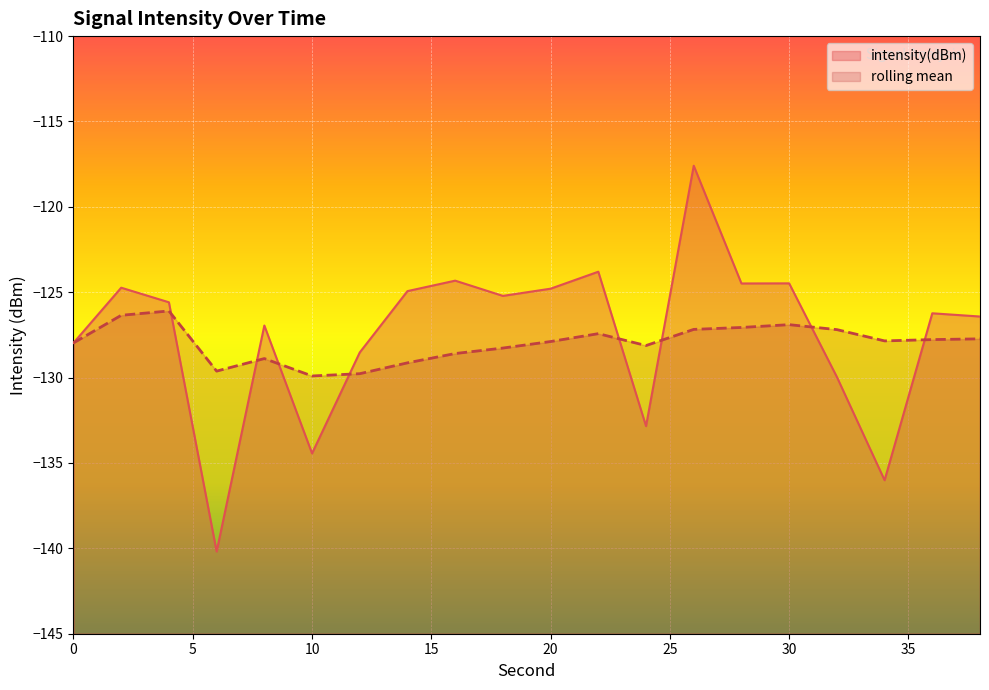

What is the total value across all series at 6?

-269.8